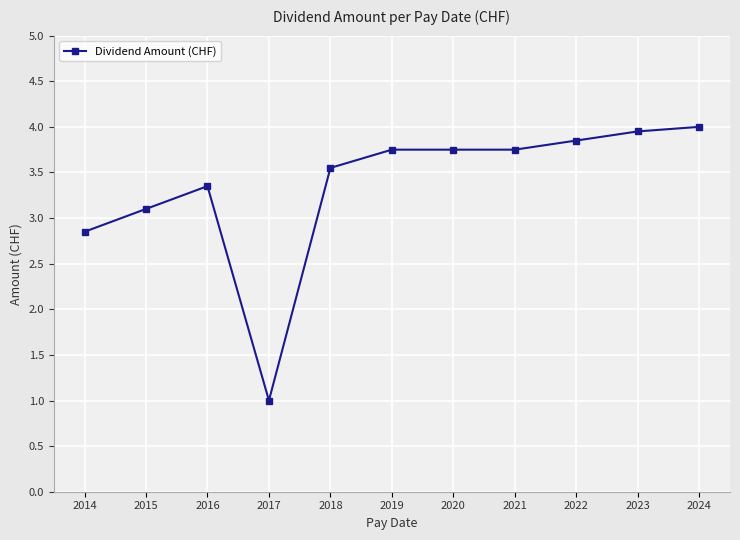

What is the smallest value displayed?

1.0